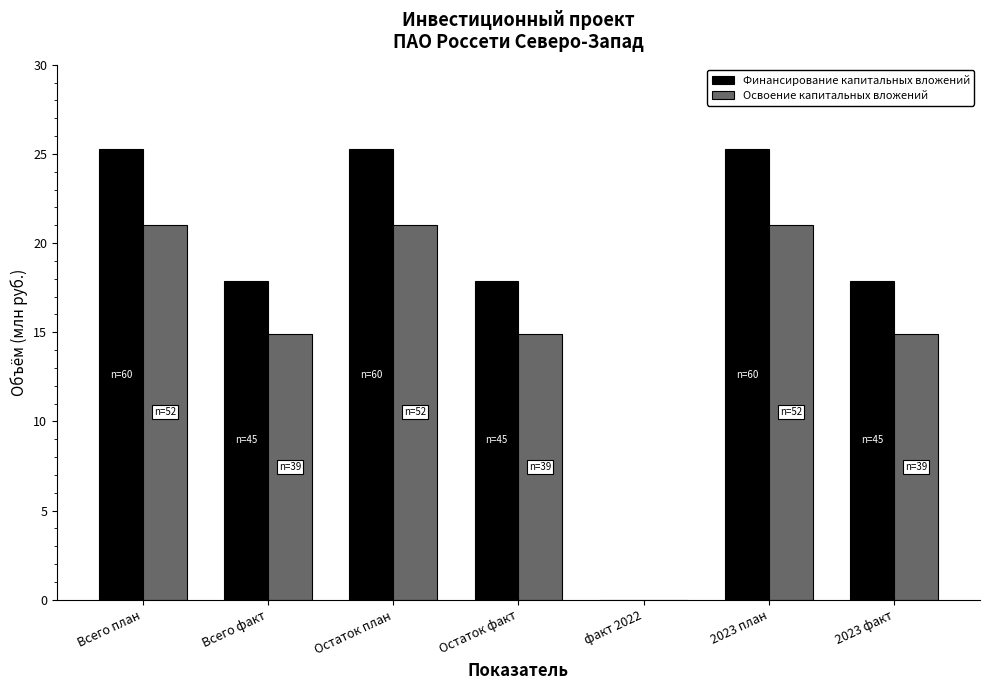

Reading right to left, what are all the values shown in this chart?

Финансирование капитальных вложений: 2023 факт=17.9	2023 план=25.2	факт 2022=0.0	Остаток факт=17.9	Остаток план=25.2	Всего факт=17.9	Всего план=25.2
Освоение капитальных вложений: 2023 факт=14.9	2023 план=21.0	факт 2022=0.0	Остаток факт=14.9	Остаток план=21.0	Всего факт=14.9	Всего план=21.0